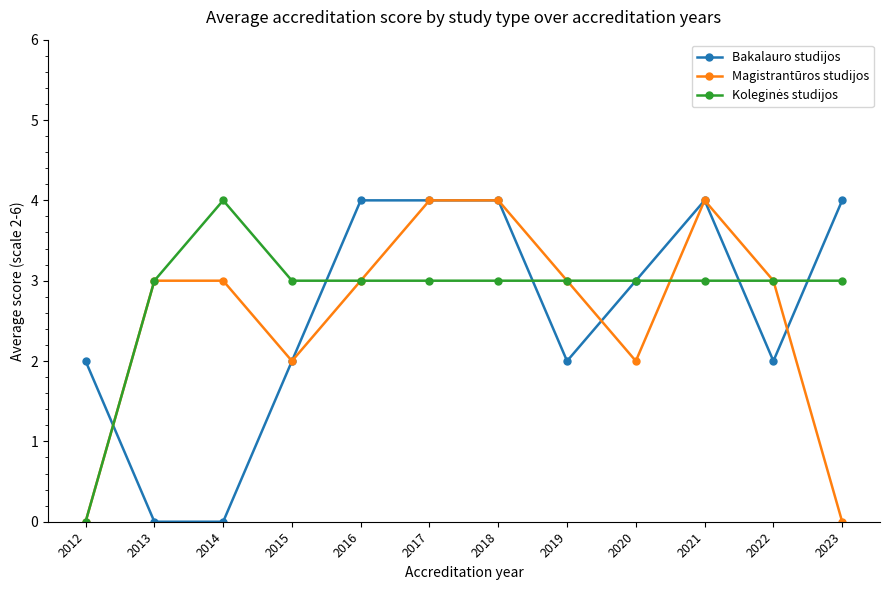

What is the value of the Bakalauro studijos point at the 11th from the left?

2